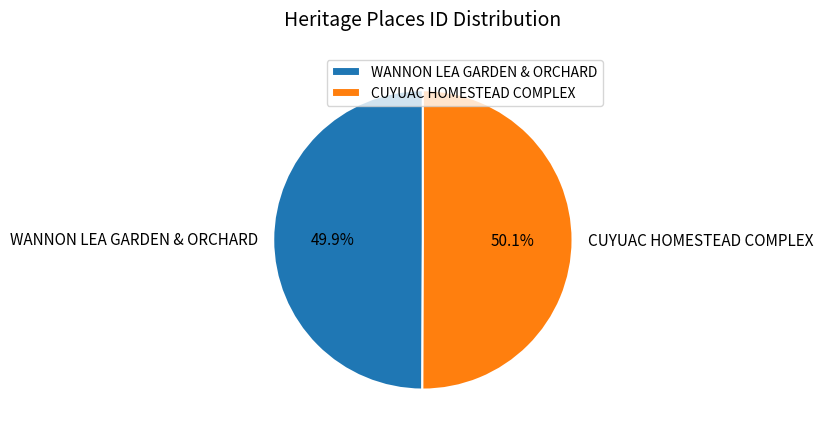

True or false: WANNON LEA GARDEN & ORCHARD accounts for 65% of the total.

False